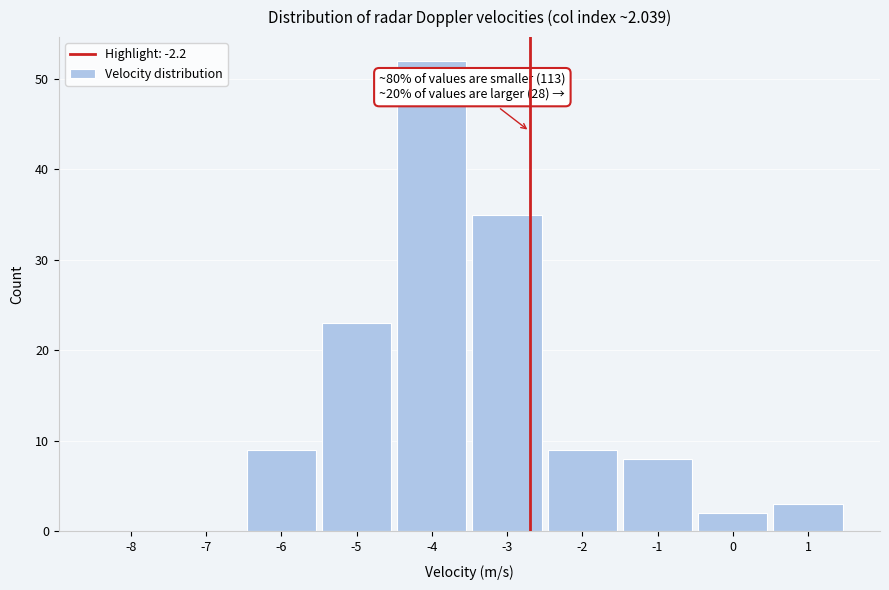

Reading left to right, list all the values displayed in this chart.

-8=0	-7=0	-6=9	-5=23	-4=52	-3=35	-2=9	-1=8	0=2	1=3